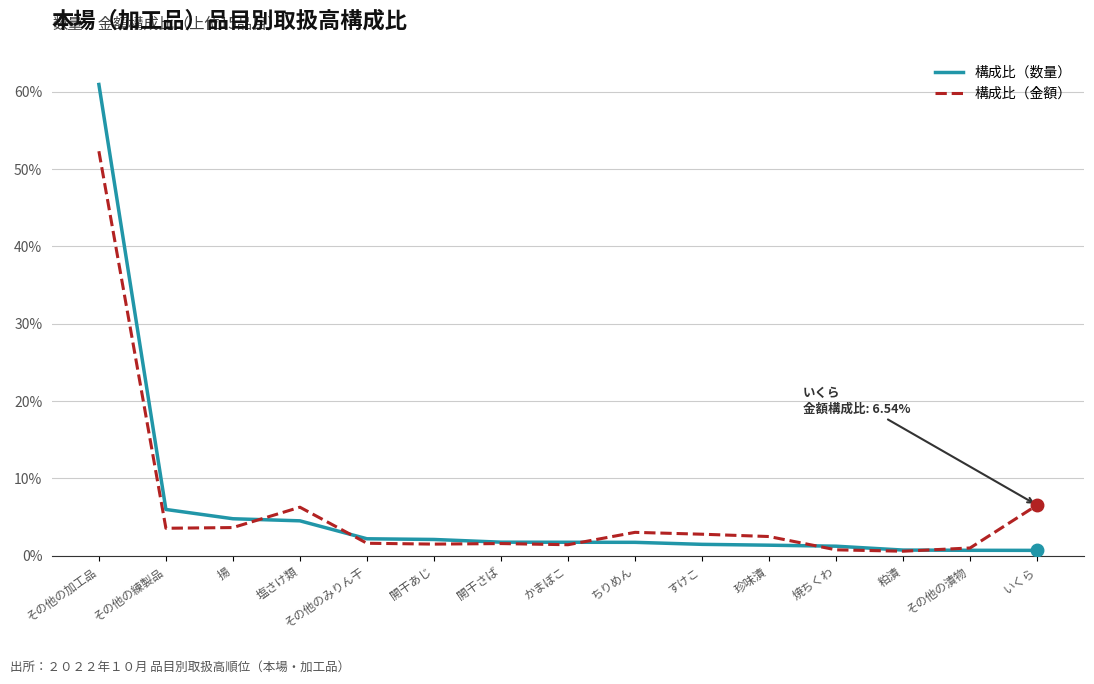

What is the average value of the 構成比（数量） series?

6.1